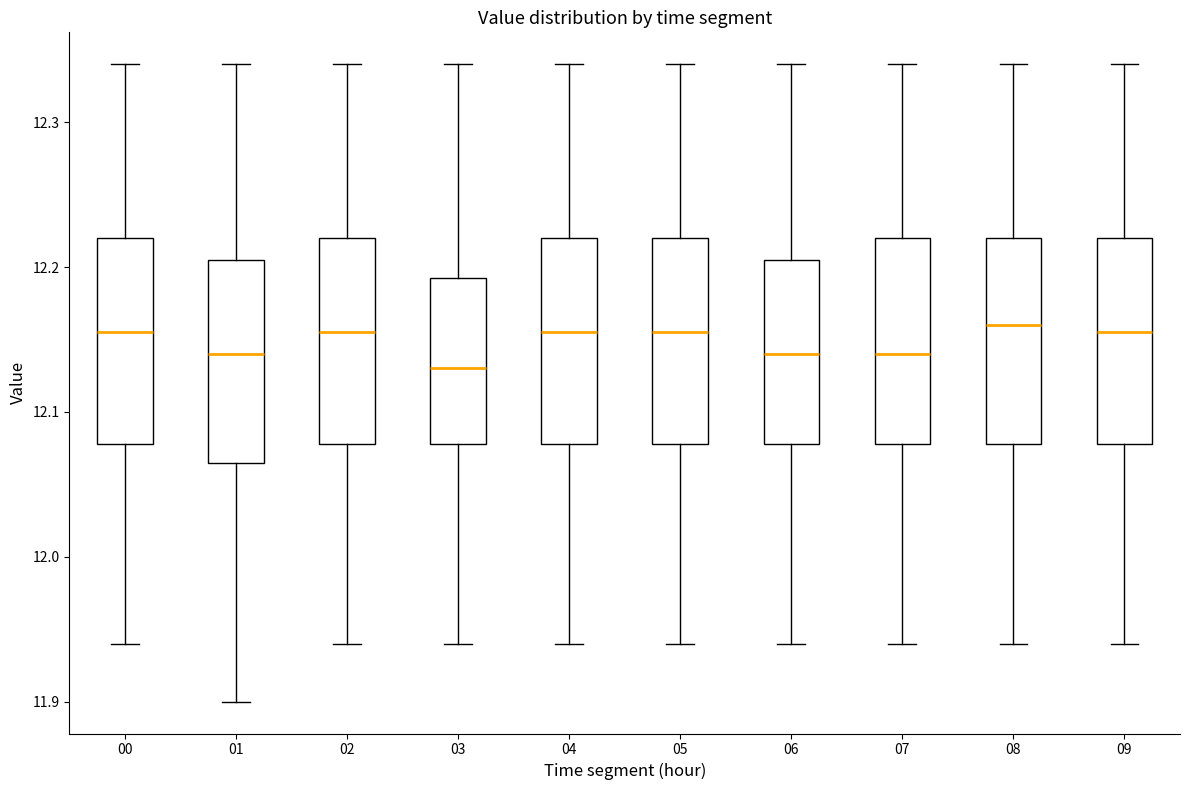

Reading left to right, transcribe this box plot: for each box, give where its median line is, the range the box spans, and where its two whiskers end, as read against the y-axis. The values are not printed on the chart, so give them approximately, as read against the axis.

00: median 12.16, box 12.08 to 12.22, whiskers 11.94 to 12.34
01: median 12.14, box 12.07 to 12.21, whiskers 11.90 to 12.34
02: median 12.16, box 12.08 to 12.22, whiskers 11.94 to 12.34
03: median 12.13, box 12.08 to 12.19, whiskers 11.94 to 12.34
04: median 12.16, box 12.08 to 12.22, whiskers 11.94 to 12.34
05: median 12.16, box 12.08 to 12.22, whiskers 11.94 to 12.34
06: median 12.14, box 12.08 to 12.21, whiskers 11.94 to 12.34
07: median 12.14, box 12.08 to 12.22, whiskers 11.94 to 12.34
08: median 12.16, box 12.08 to 12.22, whiskers 11.94 to 12.34
09: median 12.16, box 12.08 to 12.22, whiskers 11.94 to 12.34